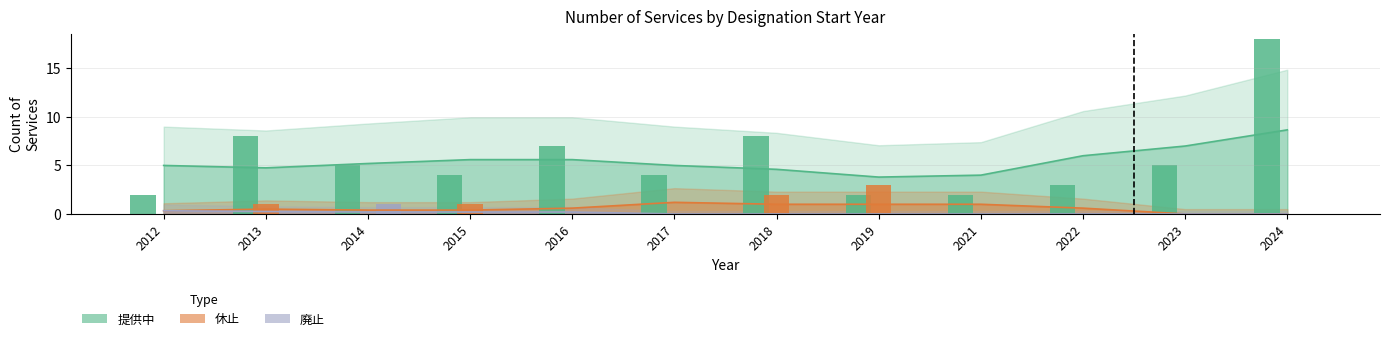

Between 2017 and 2023, which series saw the biggest shift?

提供中